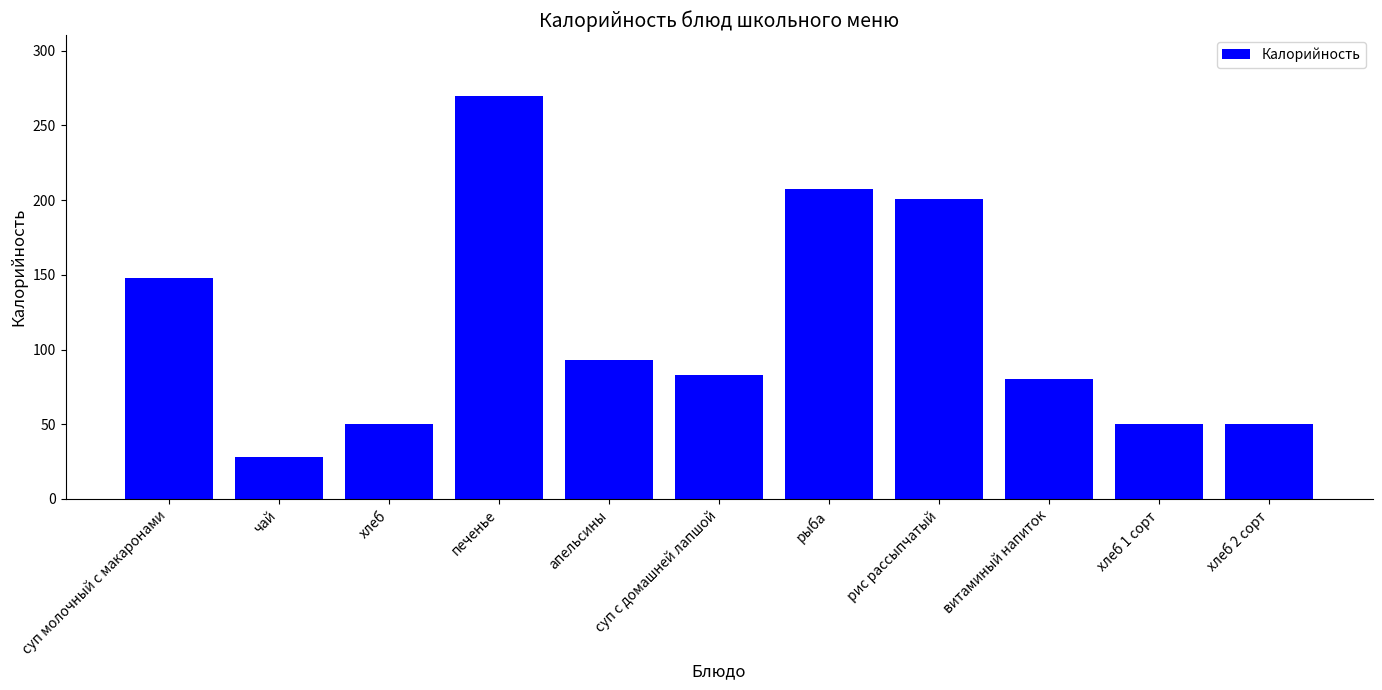

What is the maximum value shown in the chart?

270.0